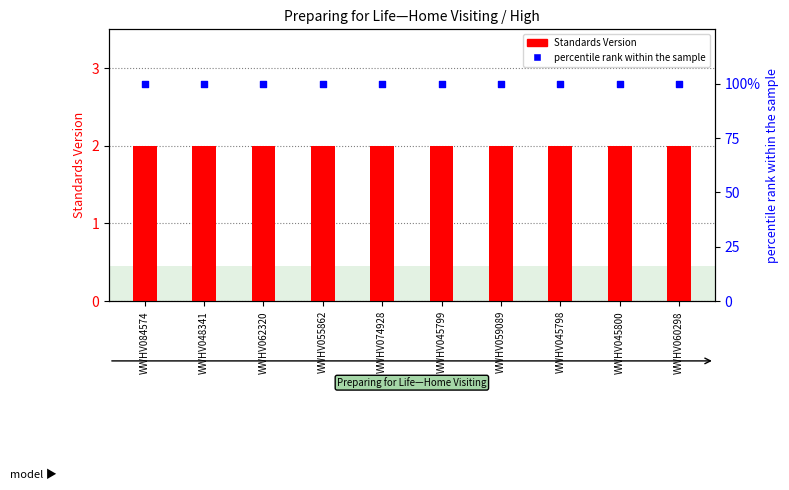

At how many categories does at least one series exceed 42?

10